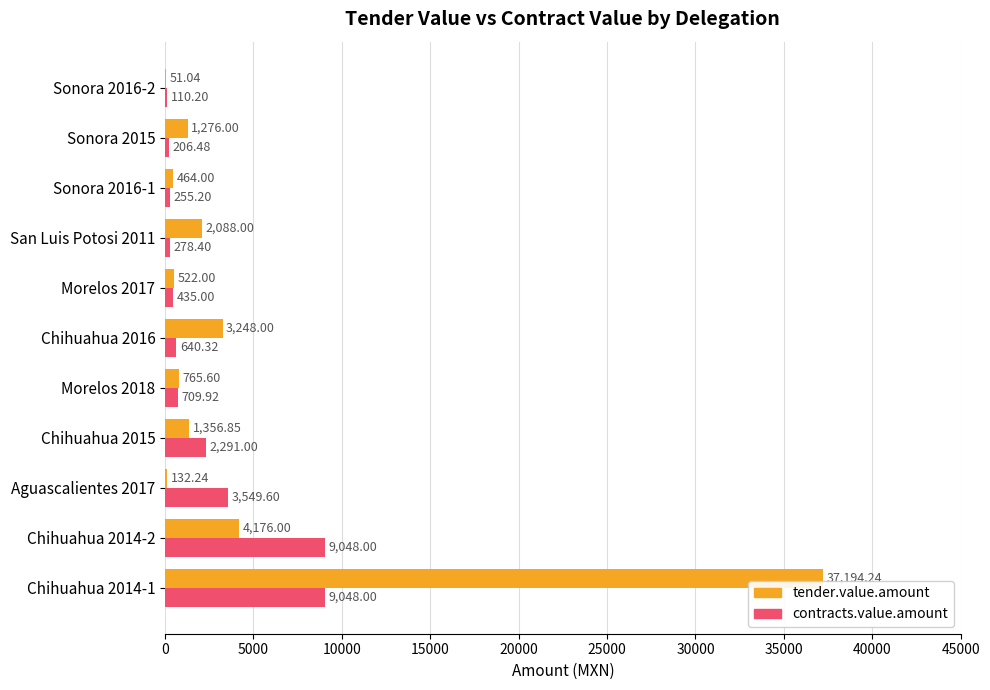

How many series are shown in this chart?

2